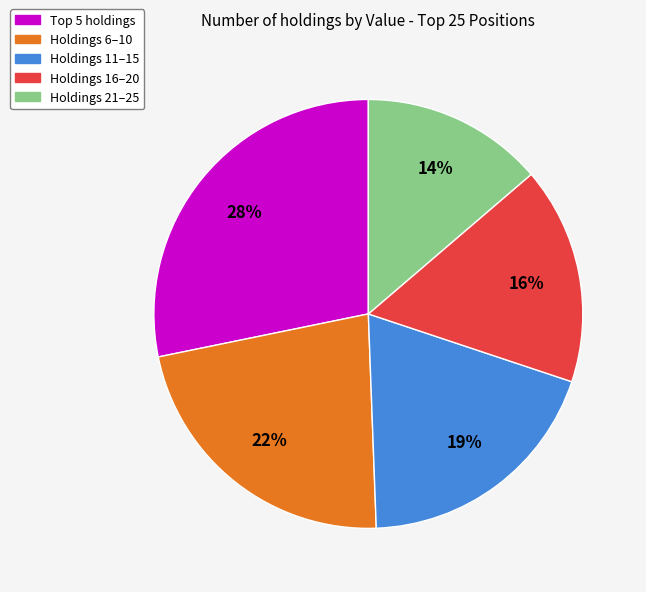

To the nearest percent, what is the average slice percentage?

20%